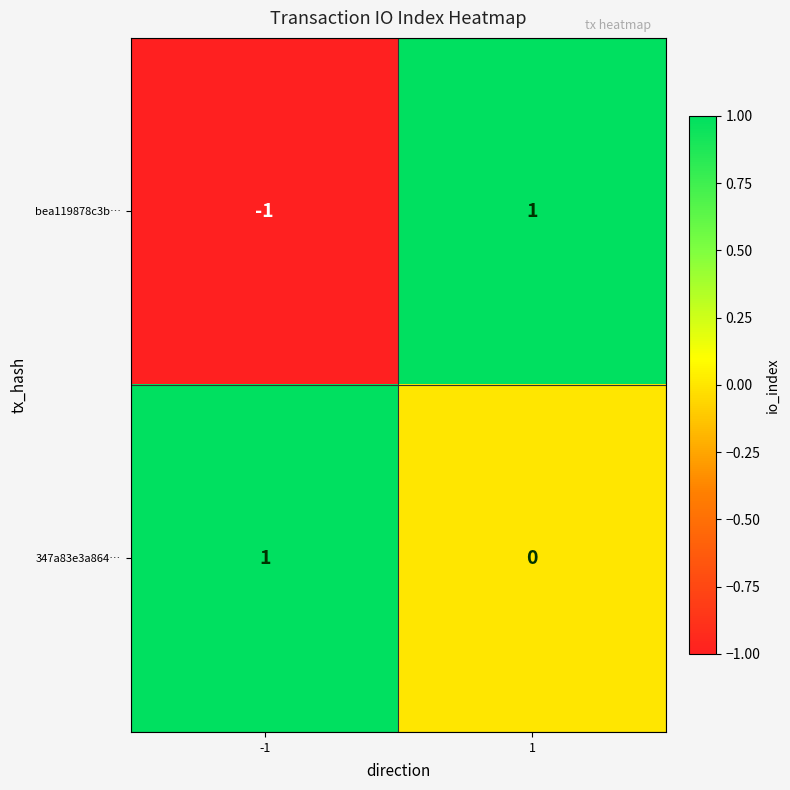

Between -1 and 1, which series saw the biggest shift?

bea119878c3b…